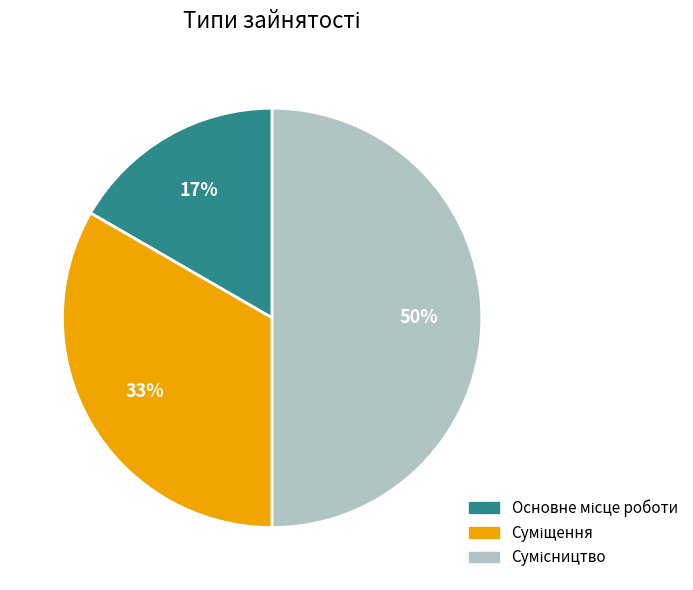

To the nearest percent, what is the average slice percentage?

33%